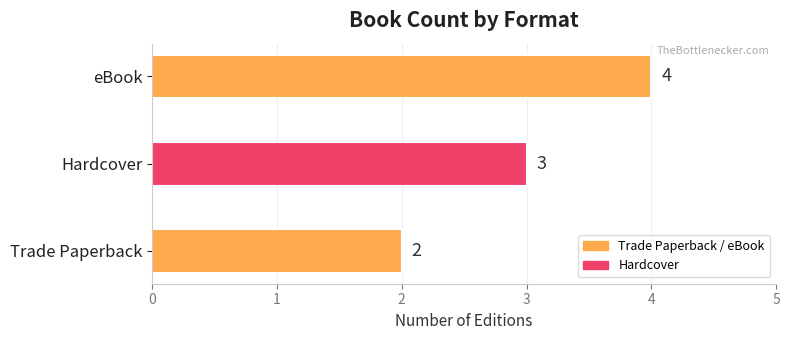

True or false: the data shows 4 at eBook.

True